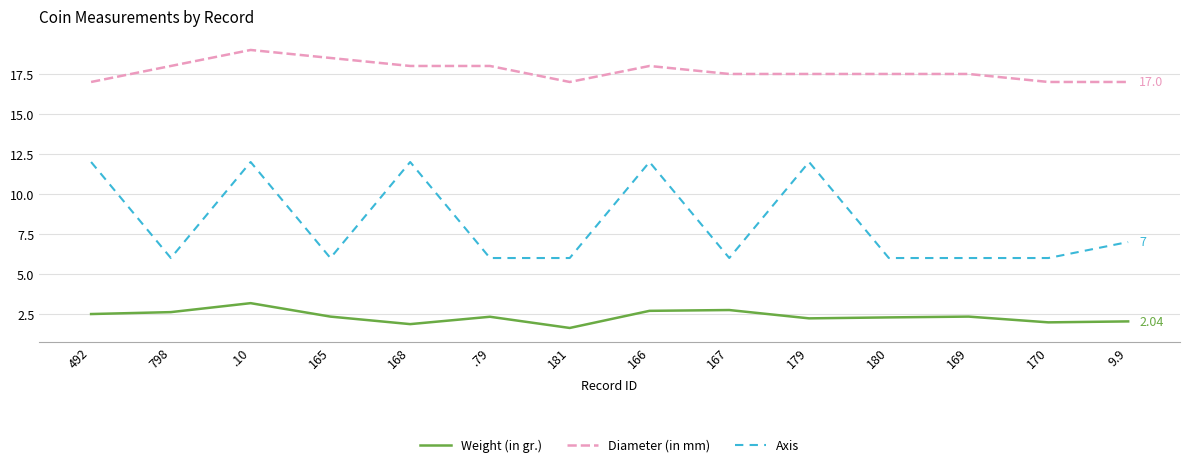

What position from the right is 798?

13